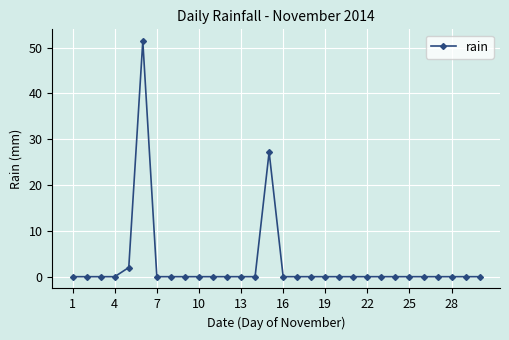

What is the average value?

2.7